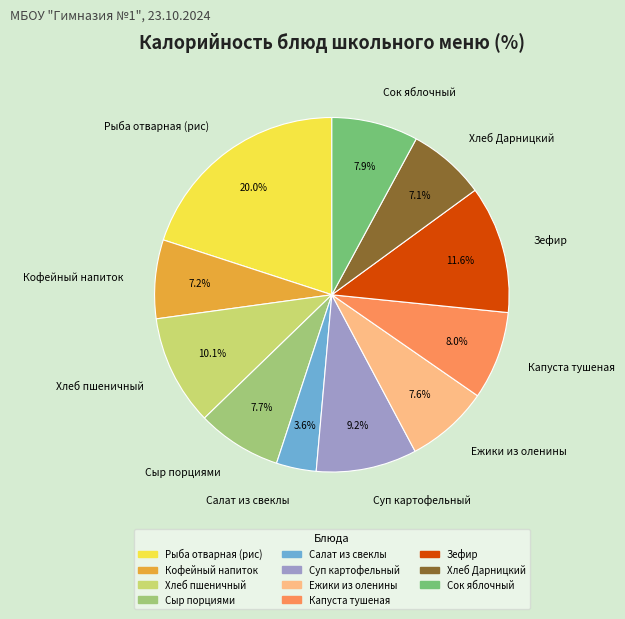

Is there any slice that represents more than half of the pie?

No